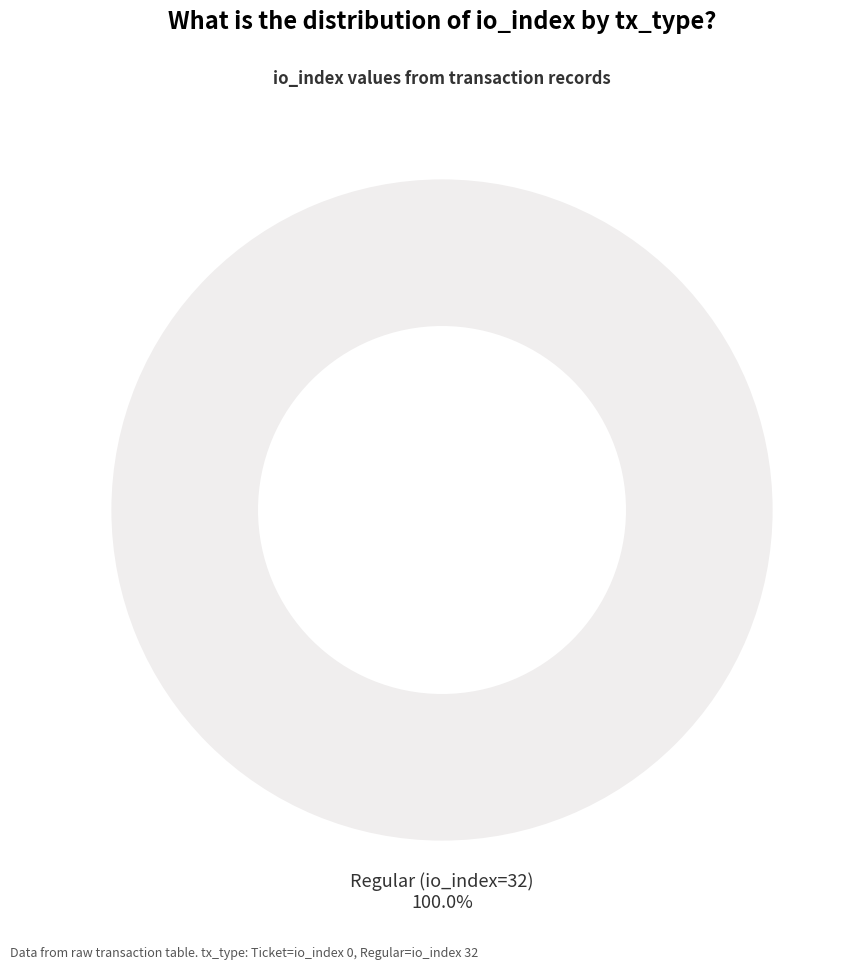

Is it true that Ticket (io_index=0) is 0% of the pie?

True